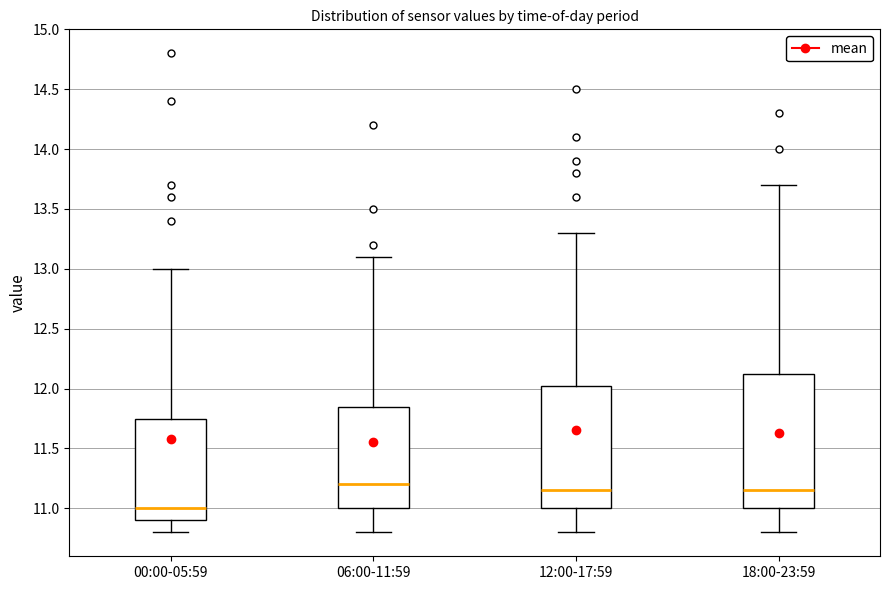

Which box has the lowest median line?

00:00-05:59